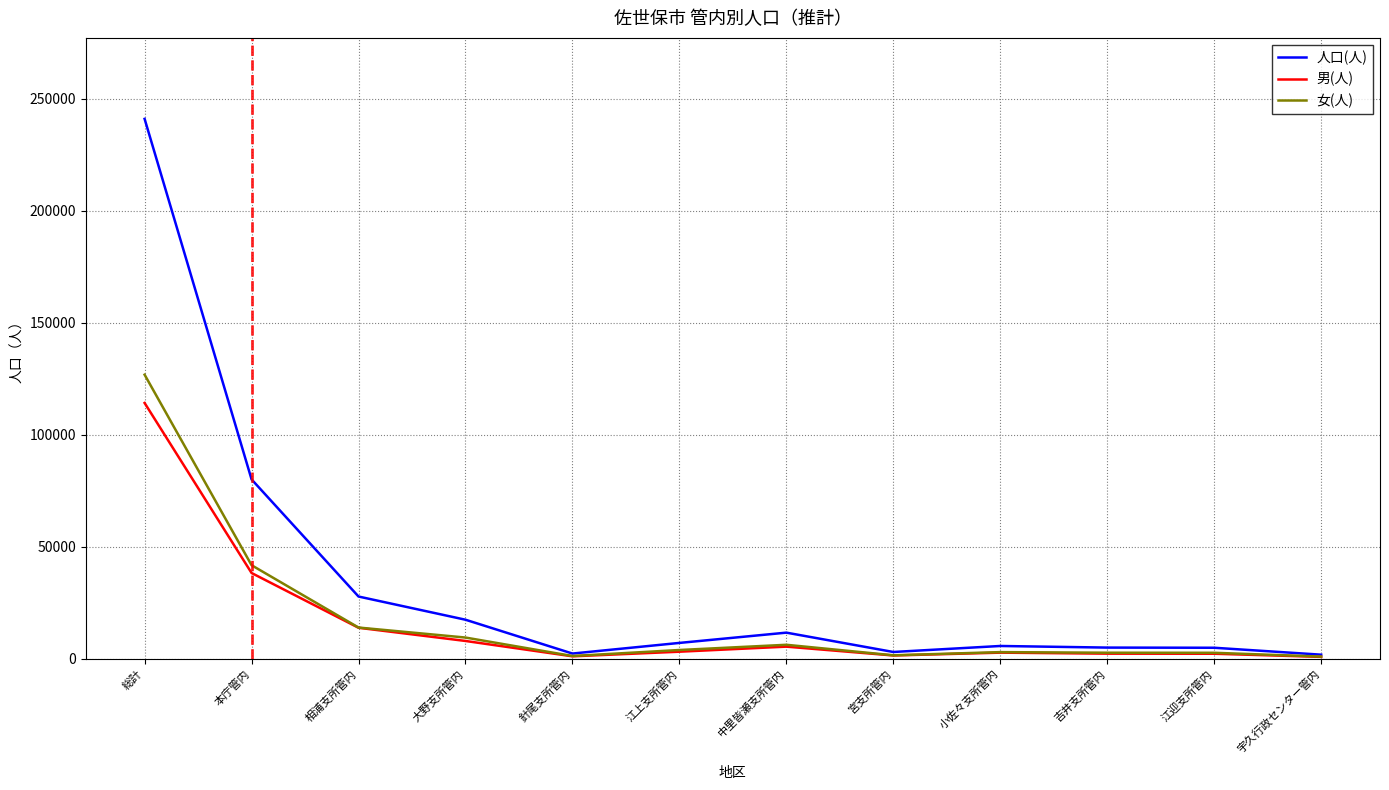

In 人口(人), how many points are lower than both neighbors (excluding endpoints)?

2